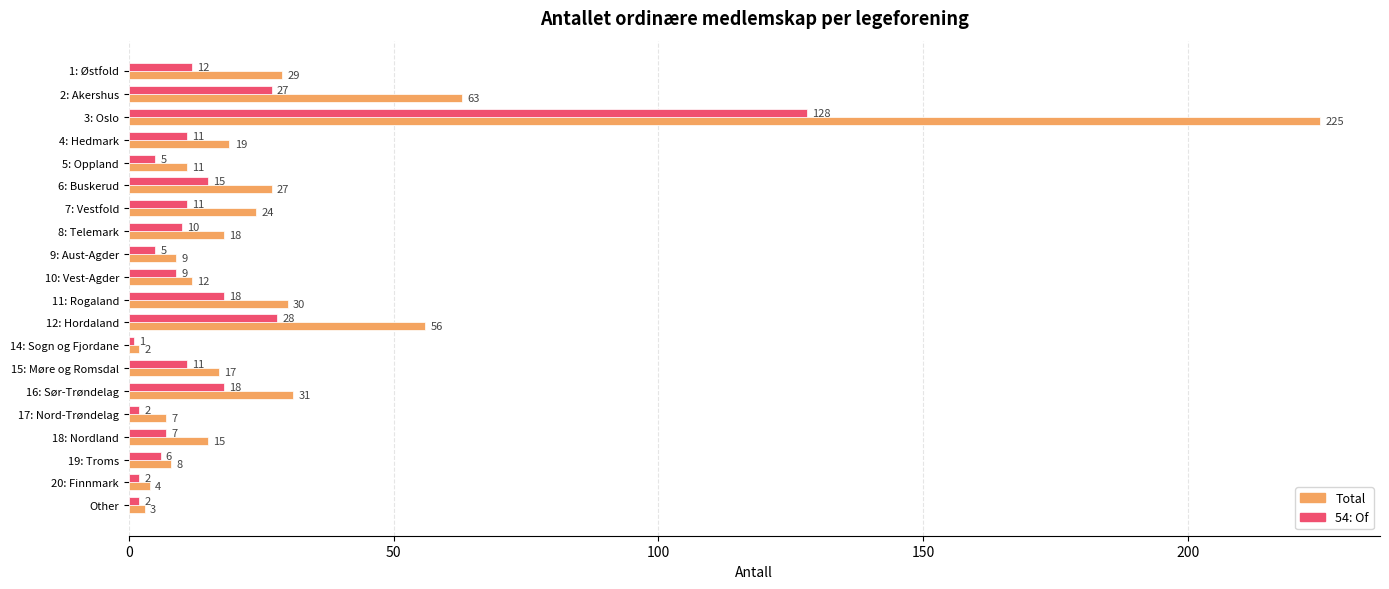

Count the number of categories in the chart.

20